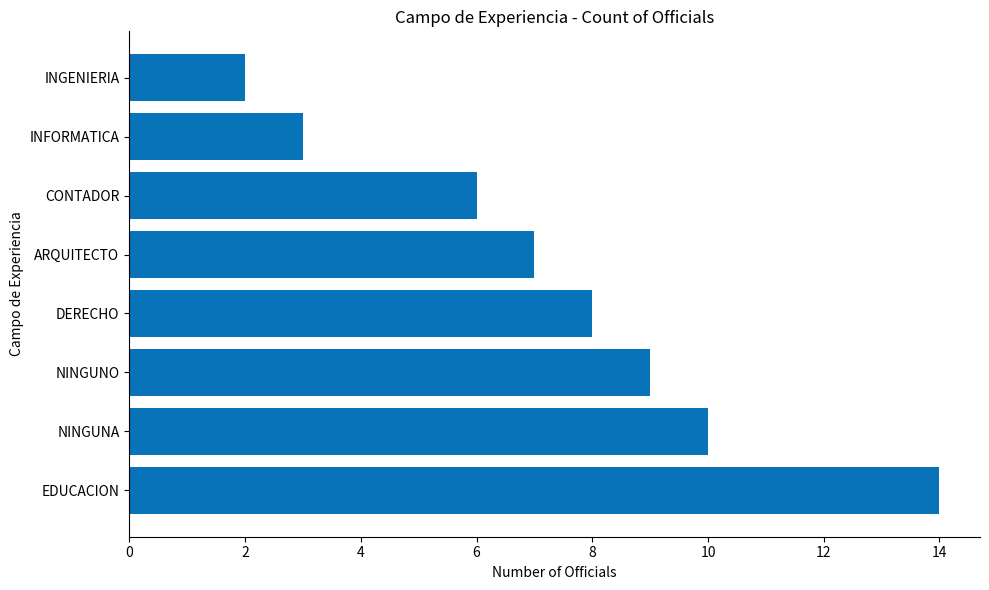

Is it true that the value at NINGUNO is 5?

False